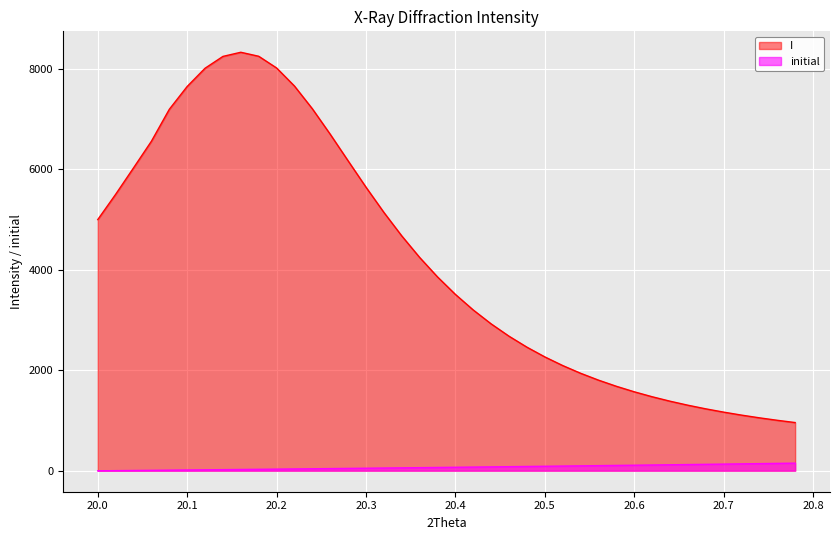

At how many categories does at least one series exceed 5200?

15